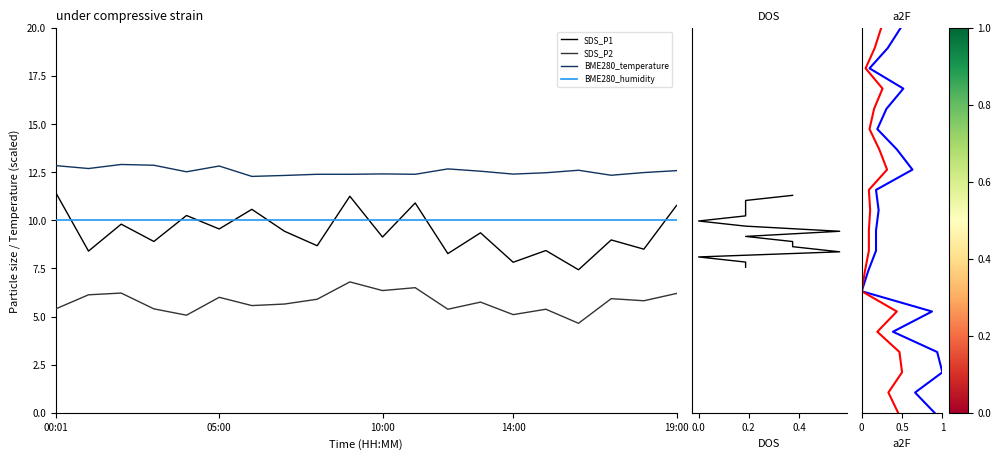

The SDS_P1 series shows 8.3 at 12:00. True or false?

True